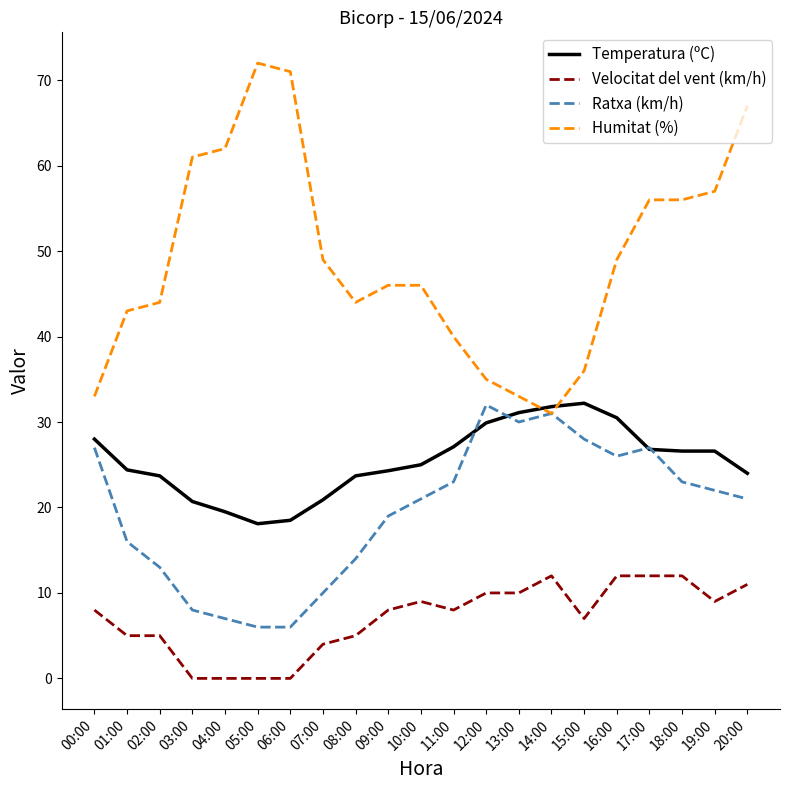

What is the highest value of the Temperatura (ºC) series?

32.2